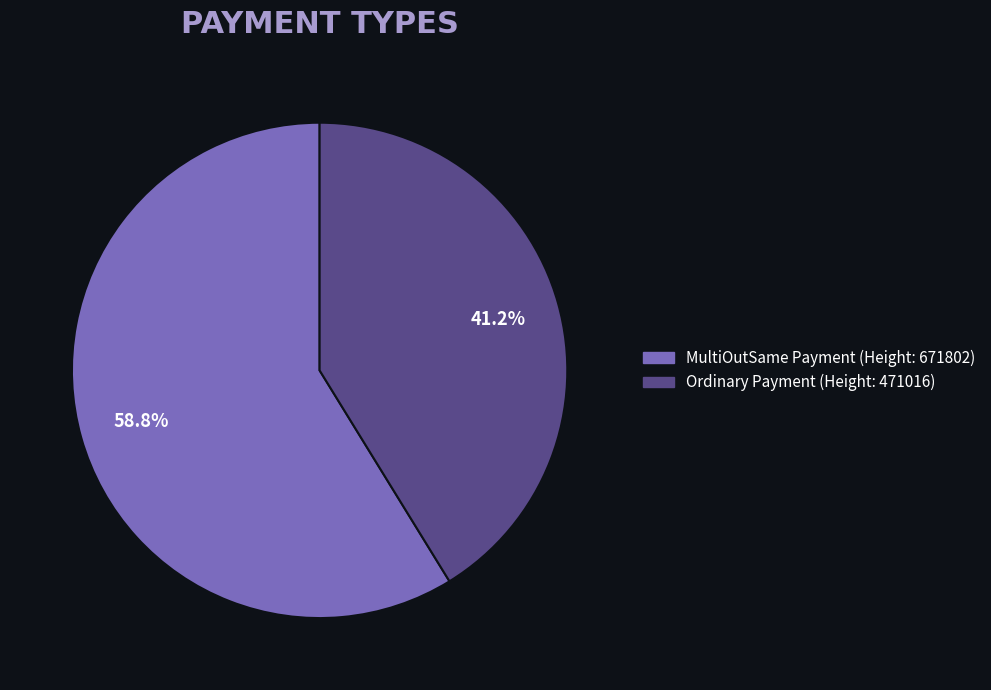

Approximately how many times larger is the value at Ordinary Payment (Height: 471016) compared to MultiOutSame Payment (Height: 671802)?

0.7